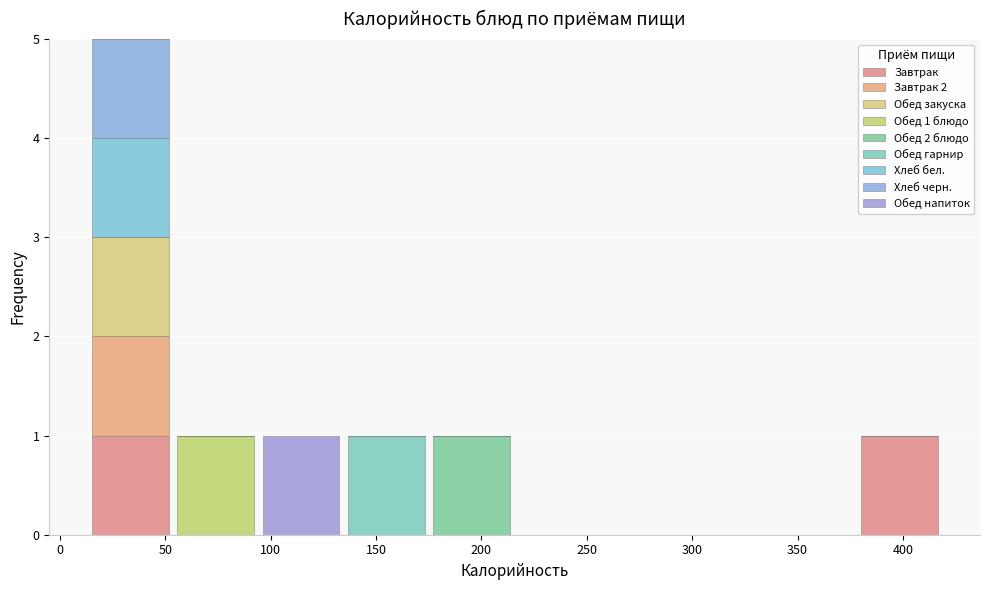

Which range on the x-axis has the tallest stacked bar (by total height)?

15 to 55